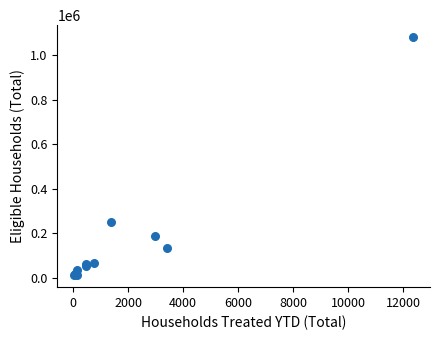

What Y value in the scatter plot is closest to 546532?

252858